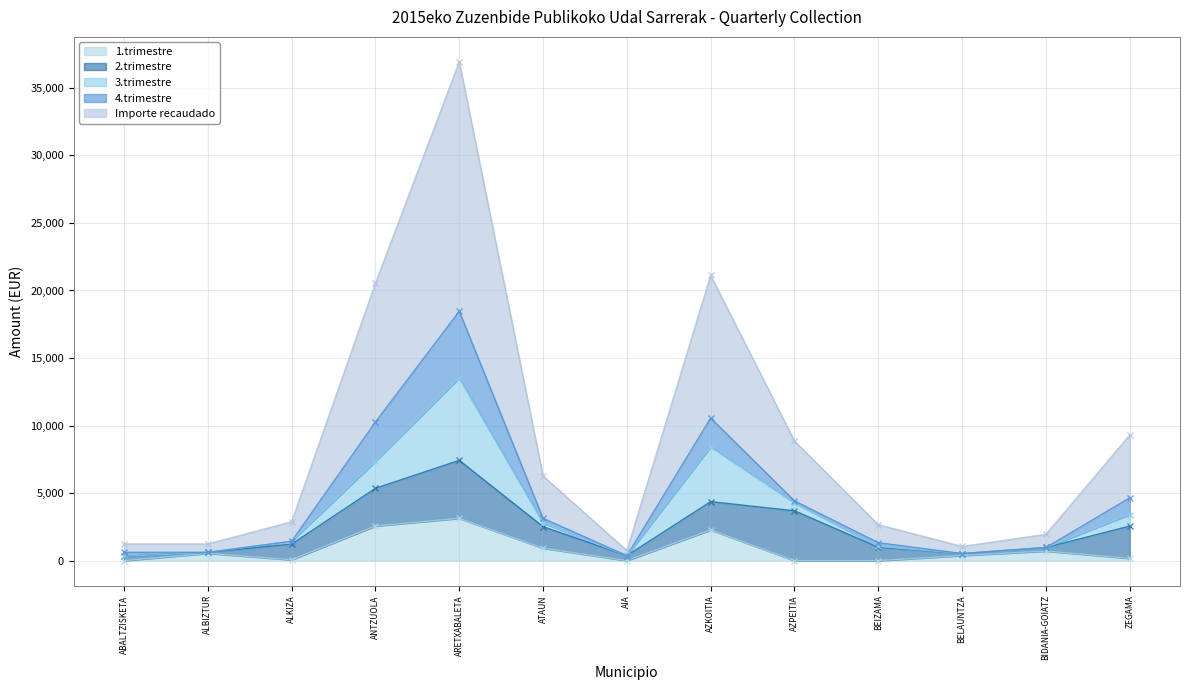

Is it true that 1.trimestre equals 0.0 at BEIZAMA?

True